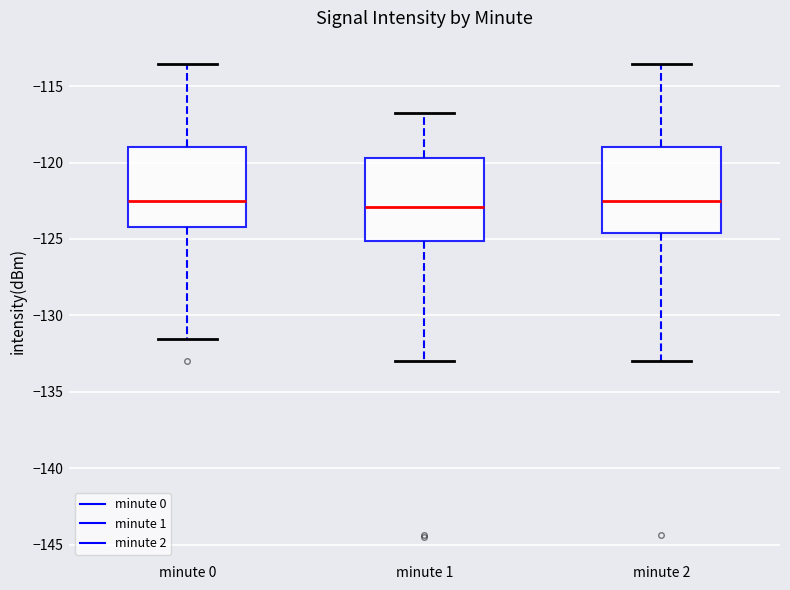

Reading left to right, transcribe this box plot: for each box, give where its median line is, the range the box spans, and where its two whiskers end, as read against the y-axis. The values are not printed on the chart, so give them approximately, as read against the axis.

minute 0: median -122.5, box -124.0 to -119.0, whiskers -131.5 to -113.5
minute 1: median -123.0, box -125.0 to -119.5, whiskers -133.0 to -116.5
minute 2: median -122.5, box -124.5 to -119.0, whiskers -133.0 to -113.5